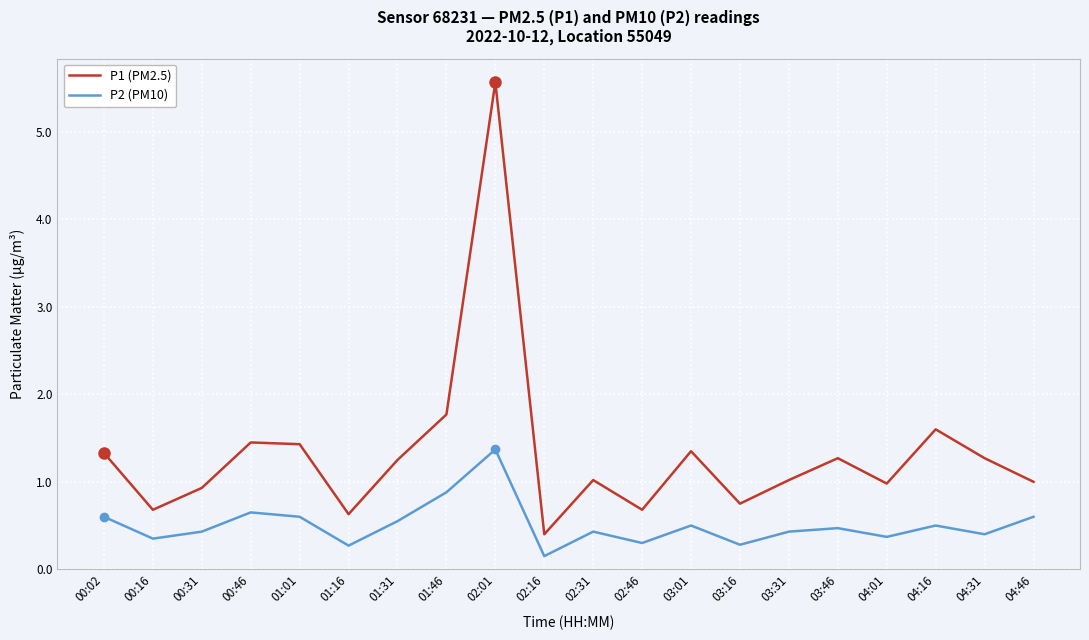

Does the chart display data point markers on the line(s)?

No